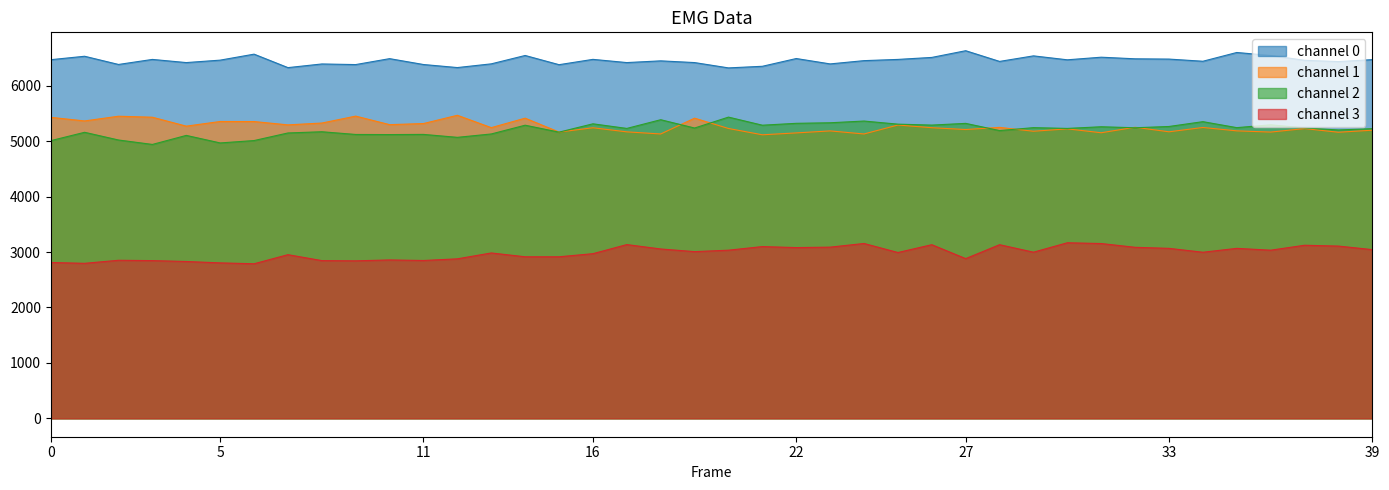

What is the difference between the highest and lowest values at 5?

3658